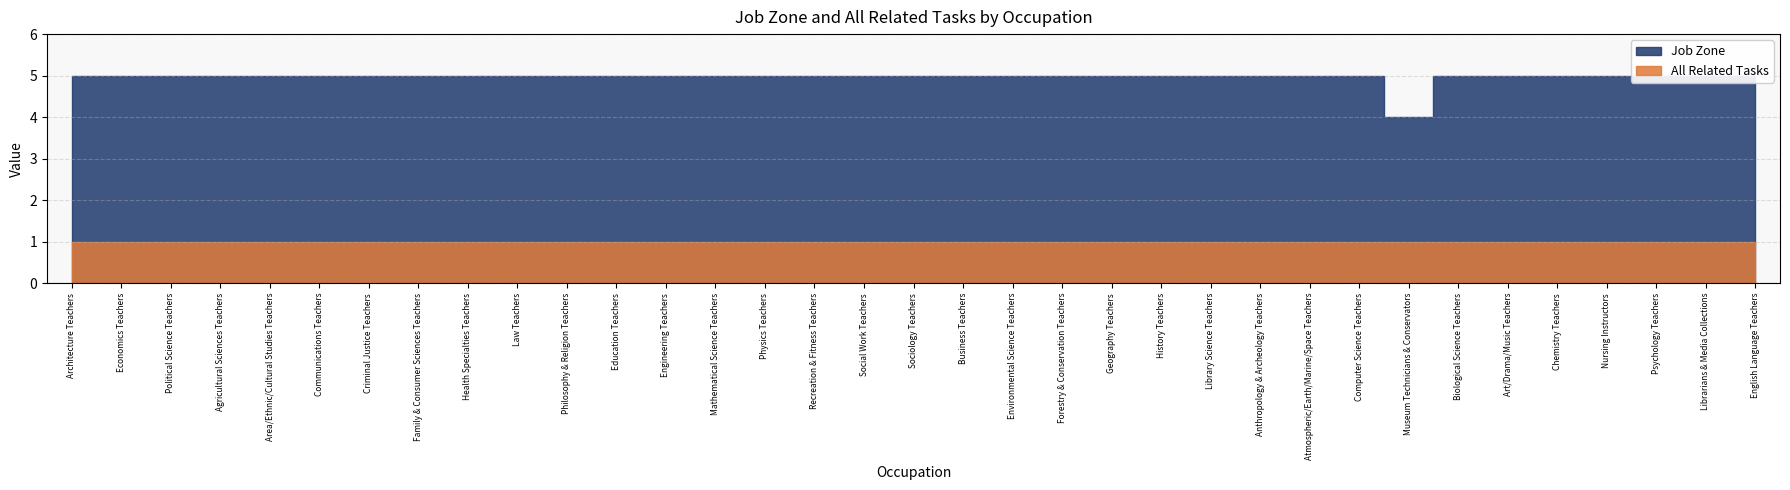

Count the Job Zone values in the range 5 to 6.

34